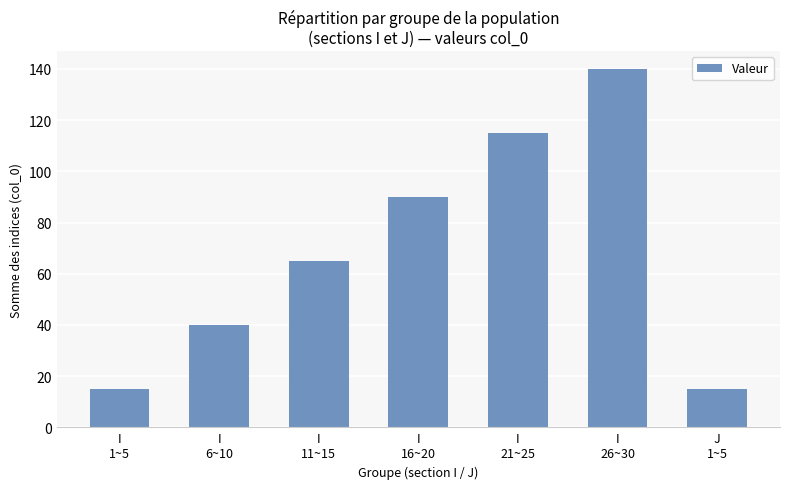

What is the label of the 7th bar from the left?

J
1~5